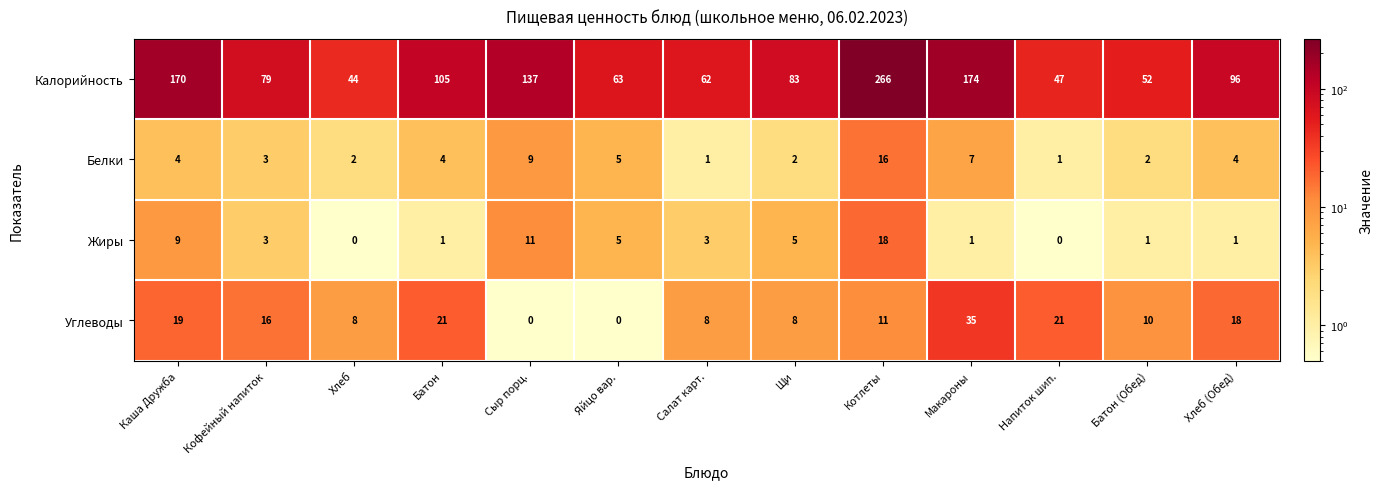

What is the sum of all Жиры values?

58